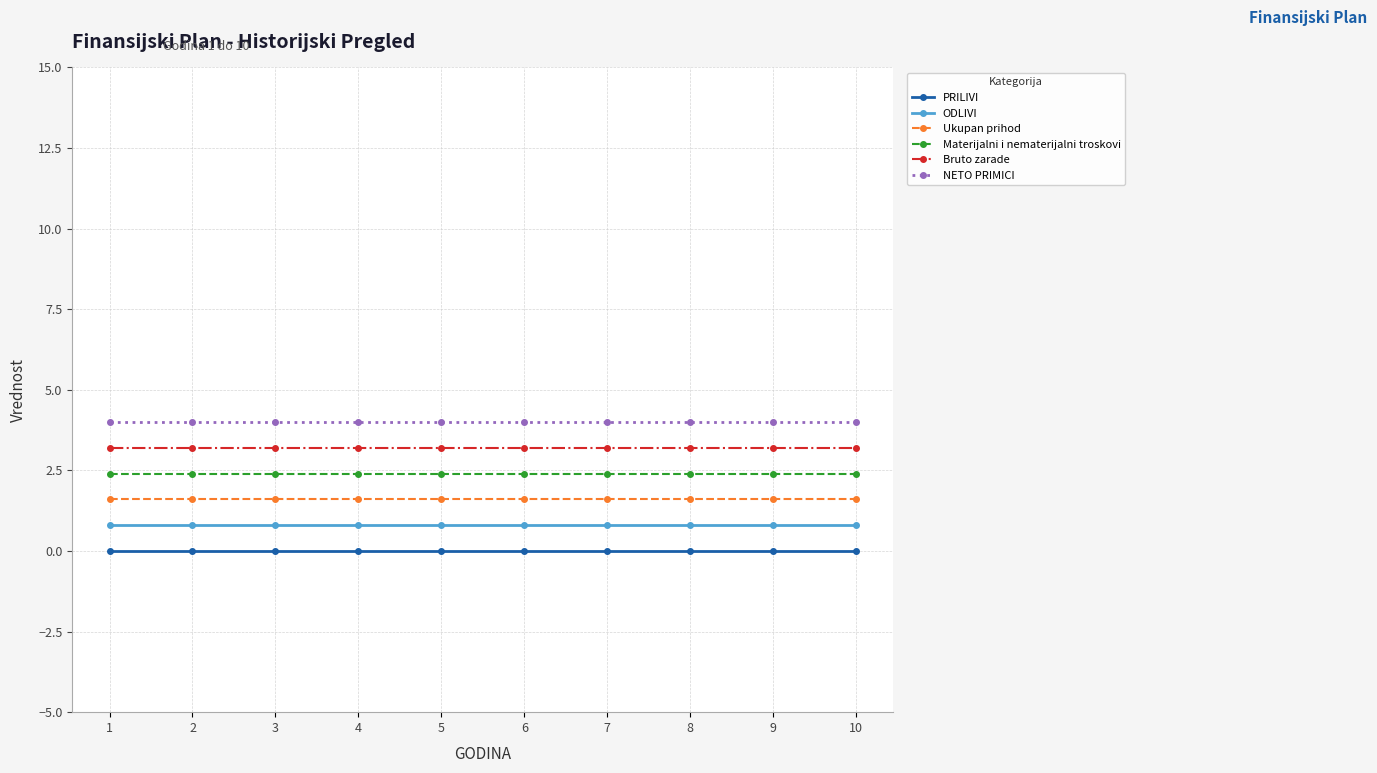

Reading left to right, transcribe all the data shown in this chart.

PRILIVI: 1=0.0	2=0.0	3=0.0	4=0.0	5=0.0	6=0.0	7=0.0	8=0.0	9=0.0	10=0.0
ODLIVI: 1=0.8	2=0.8	3=0.8	4=0.8	5=0.8	6=0.8	7=0.8	8=0.8	9=0.8	10=0.8
Ukupan prihod: 1=1.6	2=1.6	3=1.6	4=1.6	5=1.6	6=1.6	7=1.6	8=1.6	9=1.6	10=1.6
Materijalni i nematerijalni troskovi: 1=2.4	2=2.4	3=2.4	4=2.4	5=2.4	6=2.4	7=2.4	8=2.4	9=2.4	10=2.4
Bruto zarade: 1=3.2	2=3.2	3=3.2	4=3.2	5=3.2	6=3.2	7=3.2	8=3.2	9=3.2	10=3.2
NETO PRIMICI: 1=4.0	2=4.0	3=4.0	4=4.0	5=4.0	6=4.0	7=4.0	8=4.0	9=4.0	10=4.0